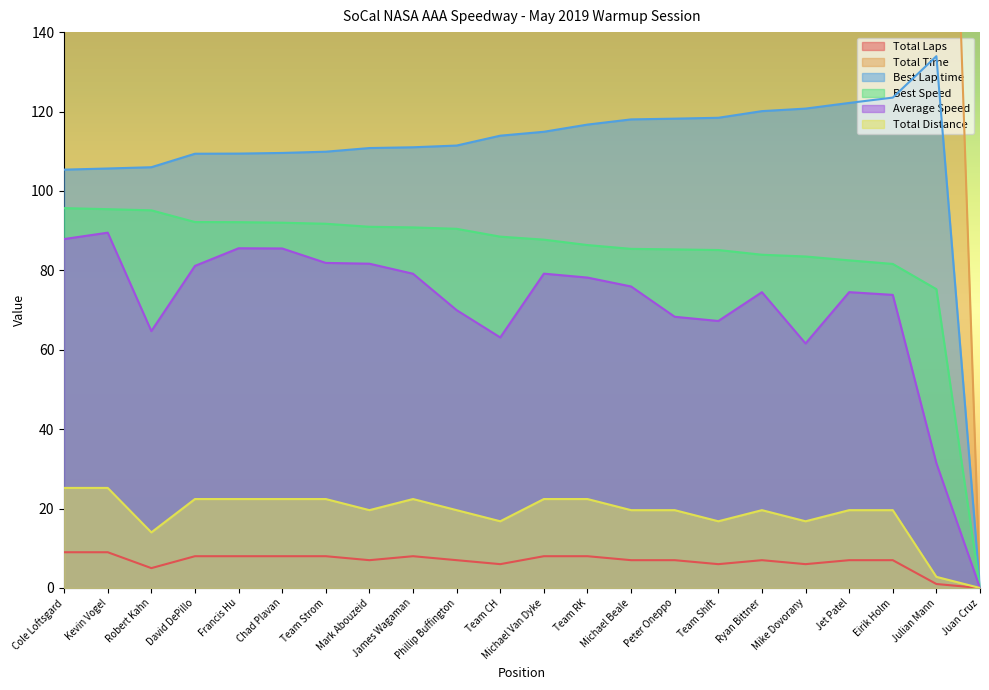

Which series has the largest total across all categories?

Total Time